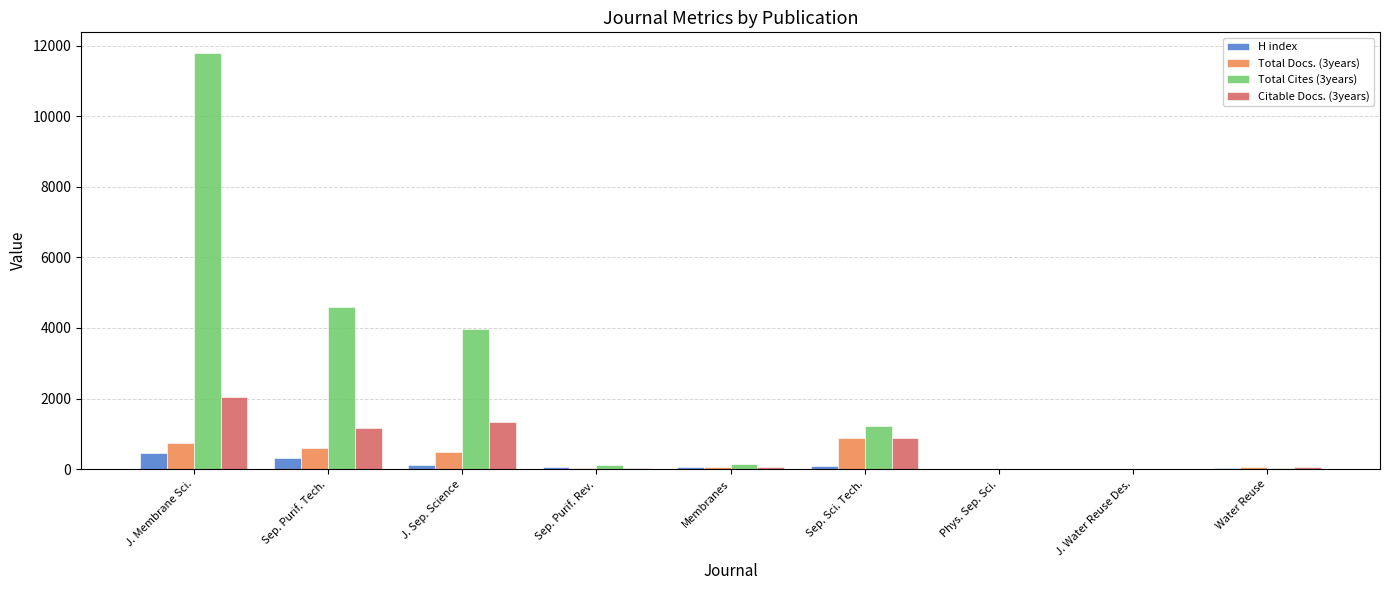

What is the sum of the Total Docs. (3years) values at Sep. Sci. Tech. and J. Water Reuse Des.?

878